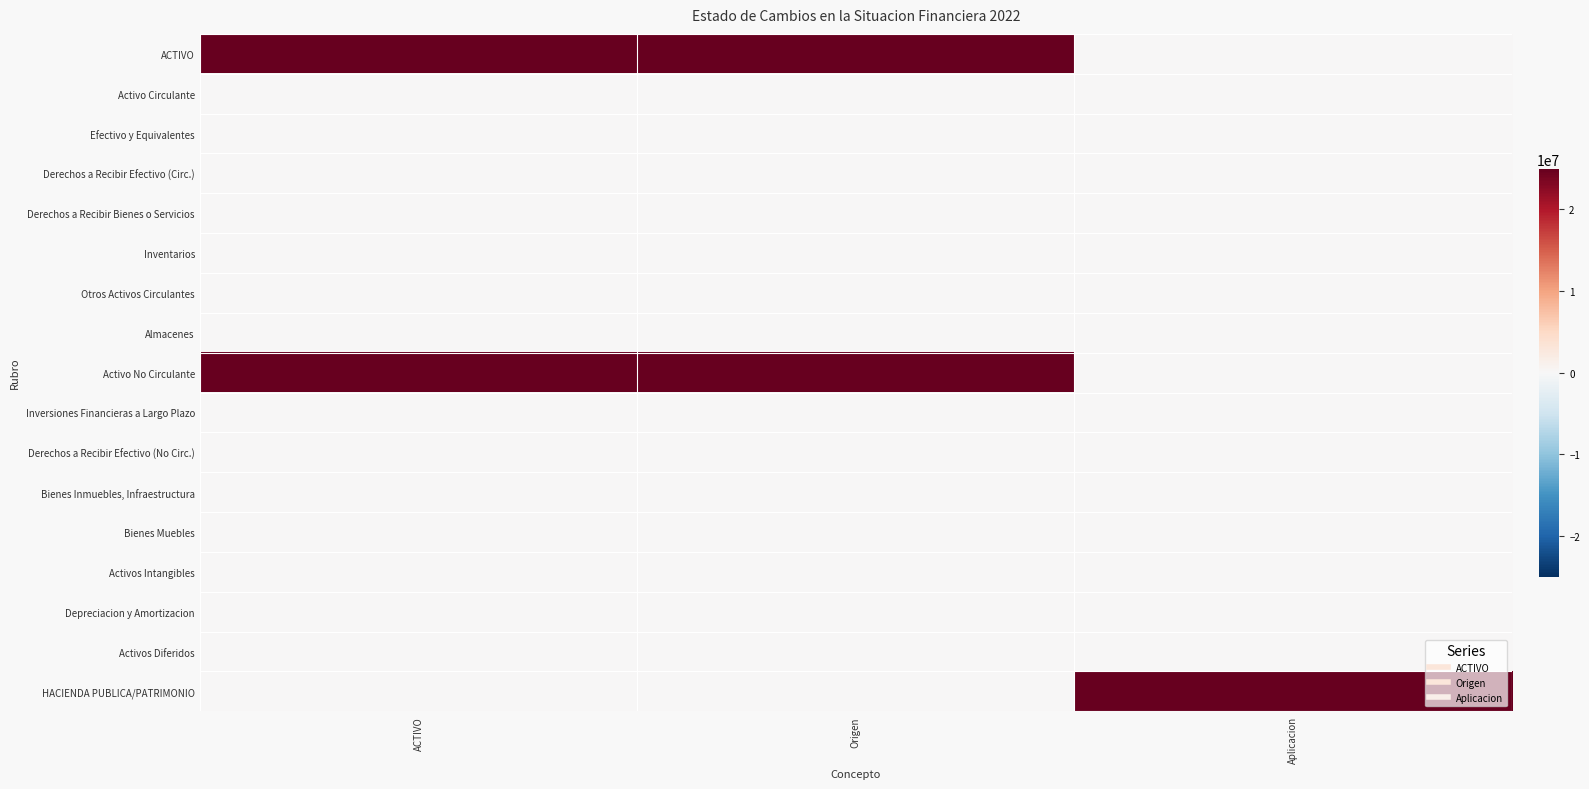

Between ACTIVO and Origen, which is larger?

ACTIVO